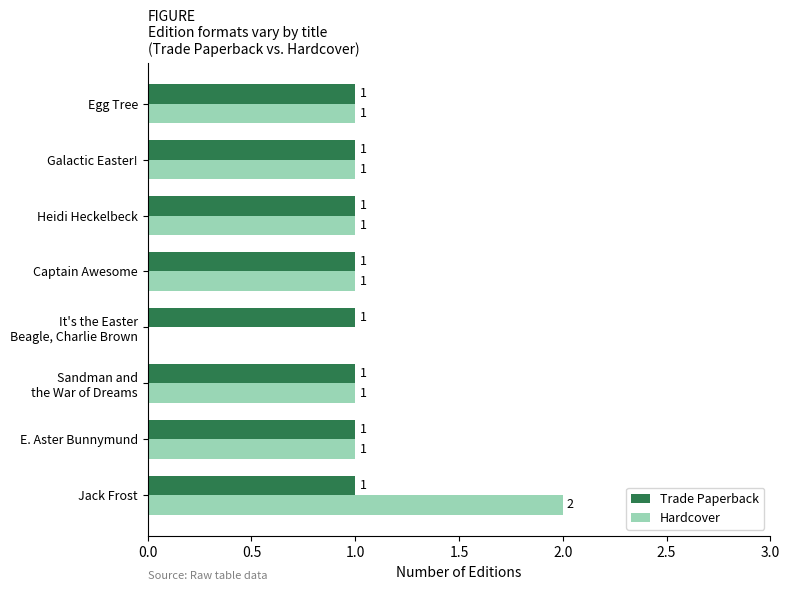

Which series has the widest spread of values?

Hardcover